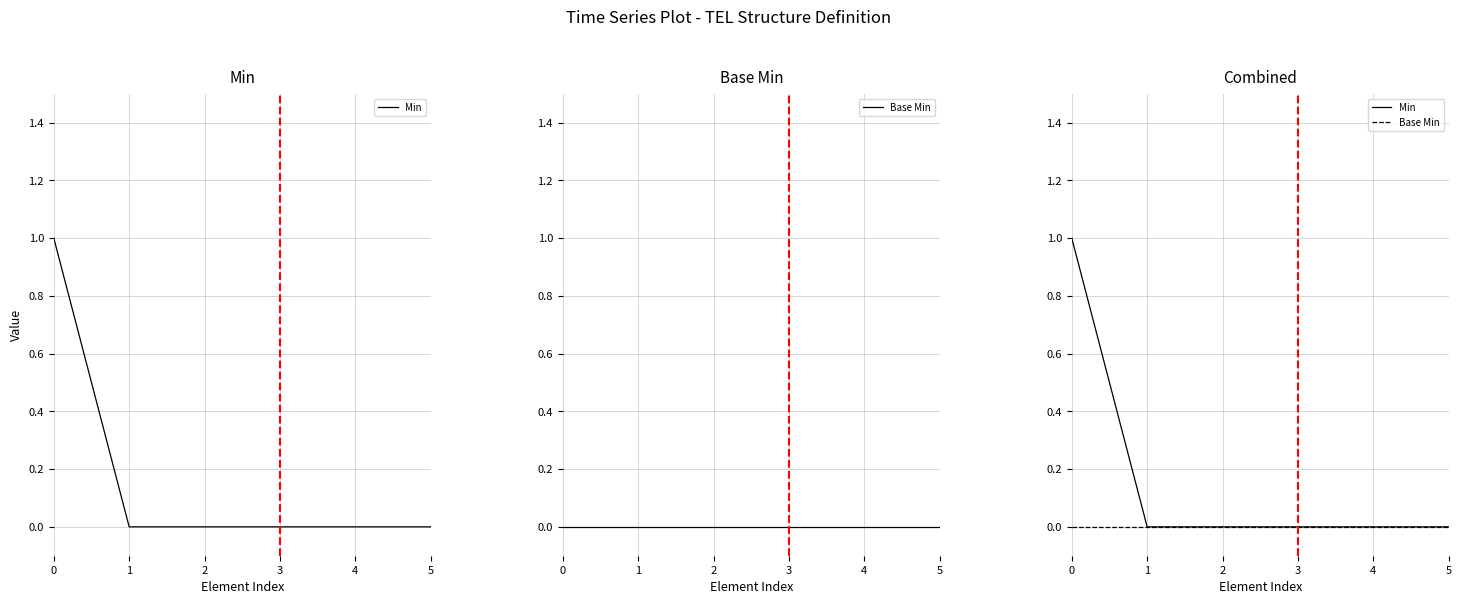

What is the highest value of the Min series?

1